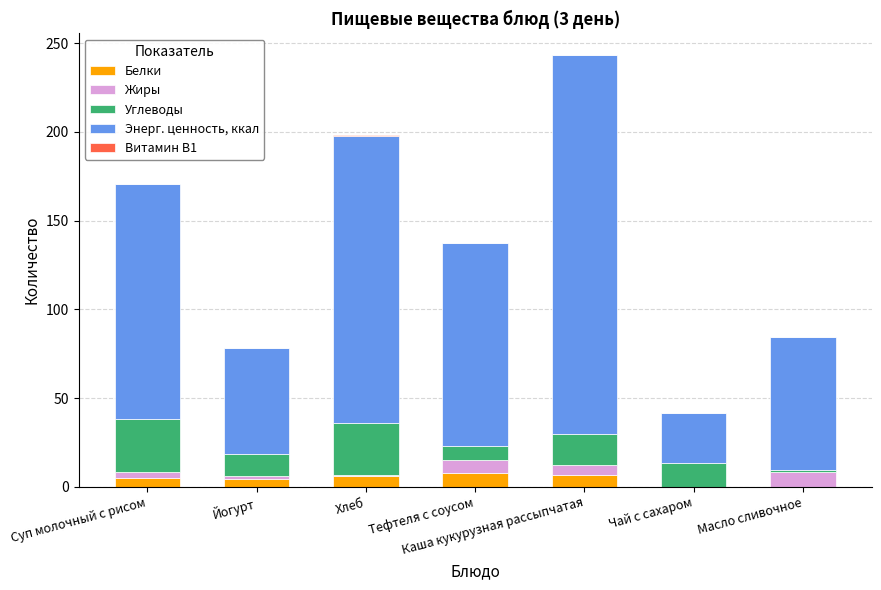

What is the maximum value for Белки?

7.8